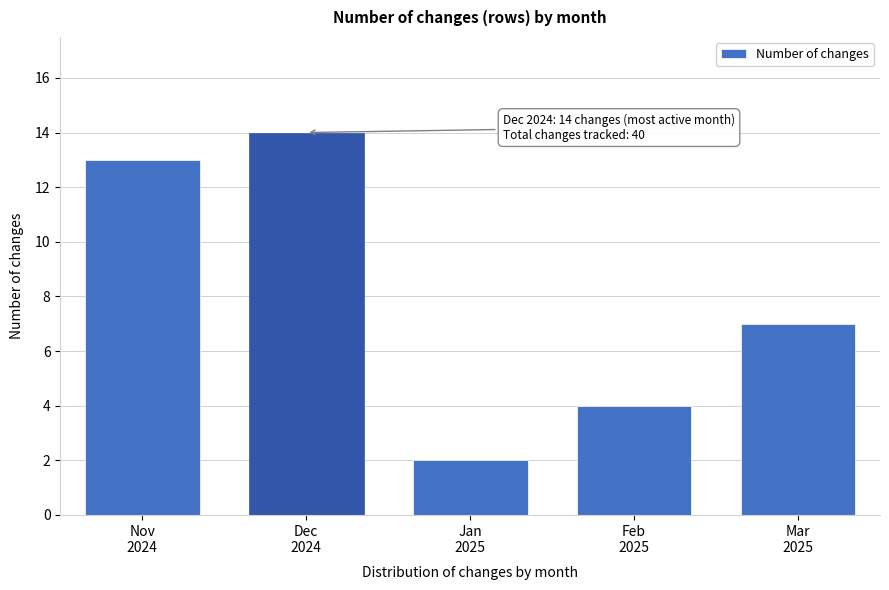

Reading right to left, transcribe all the data shown in this chart.

7	4	2	14	13